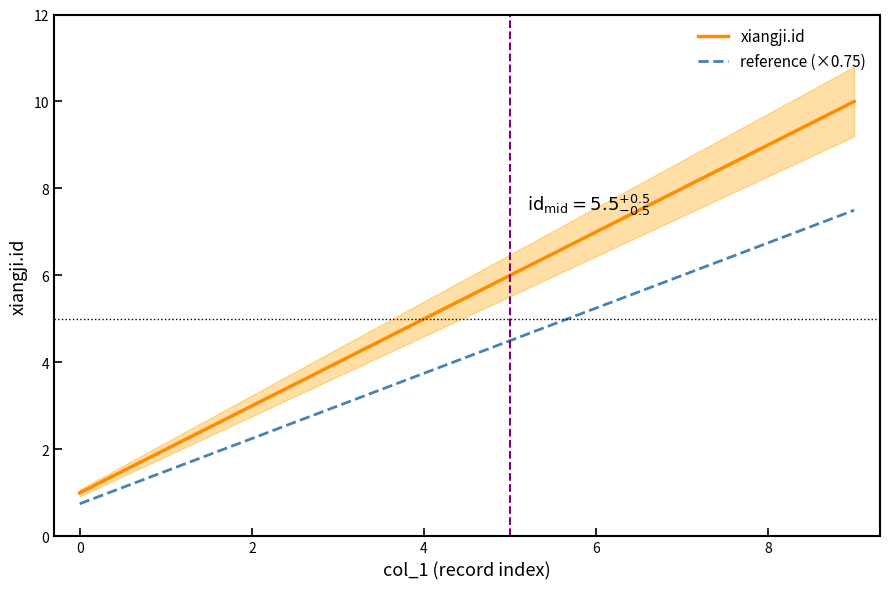

What is the average value of the xiangji.id series?

5.5